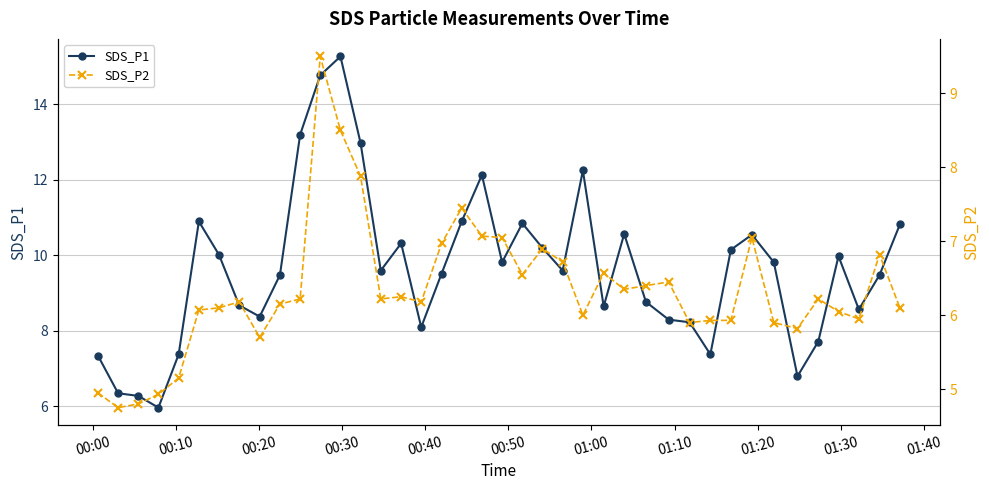

What is the difference between the maximum and minimum values in the SDS_P2 series?

4.8